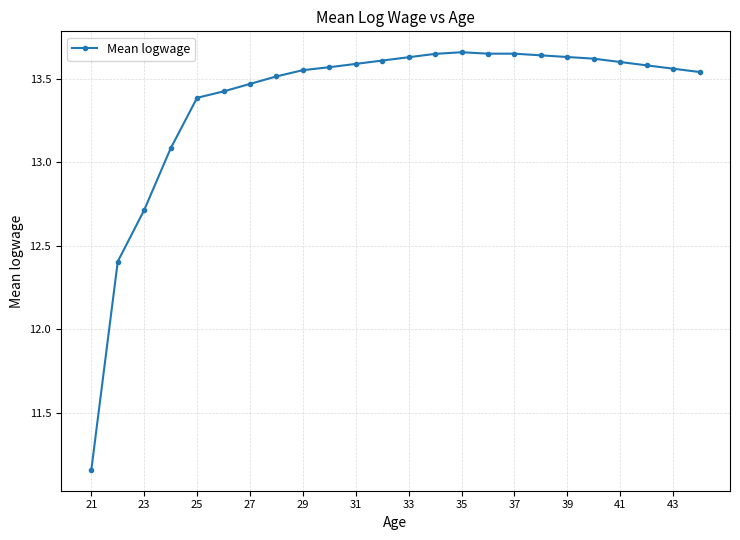

What is the average value?

13.4